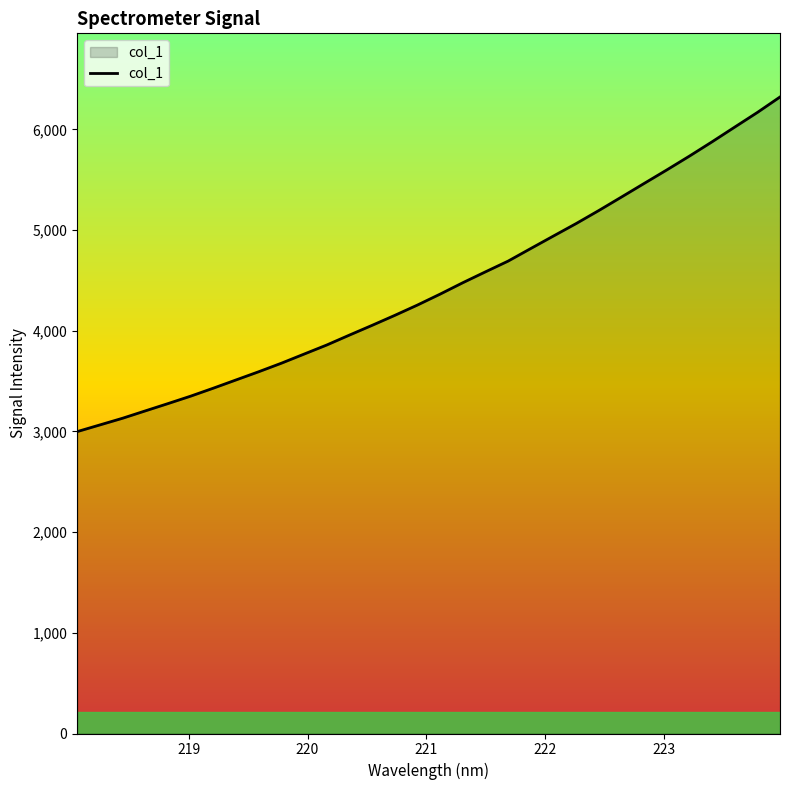

What is the smallest value displayed?

2998.2